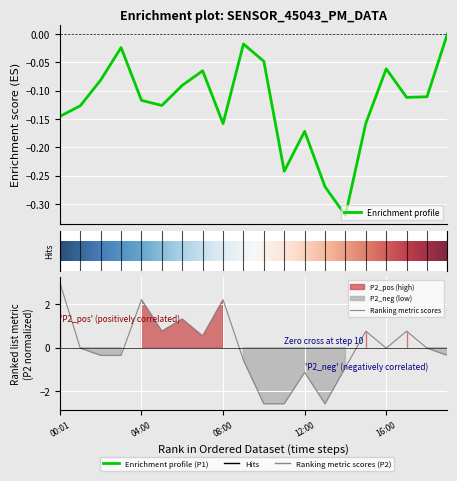

Which label corresponds to the largest value in the chart?

00:01